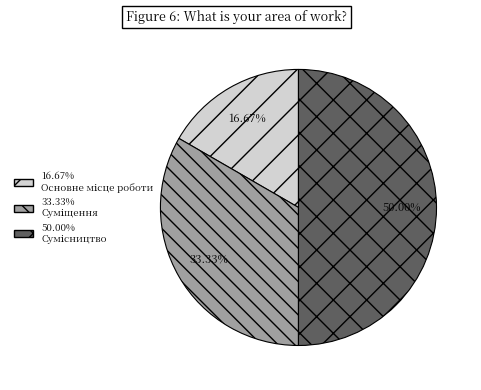

What is the smallest slice in the pie chart?

Основне місце роботи